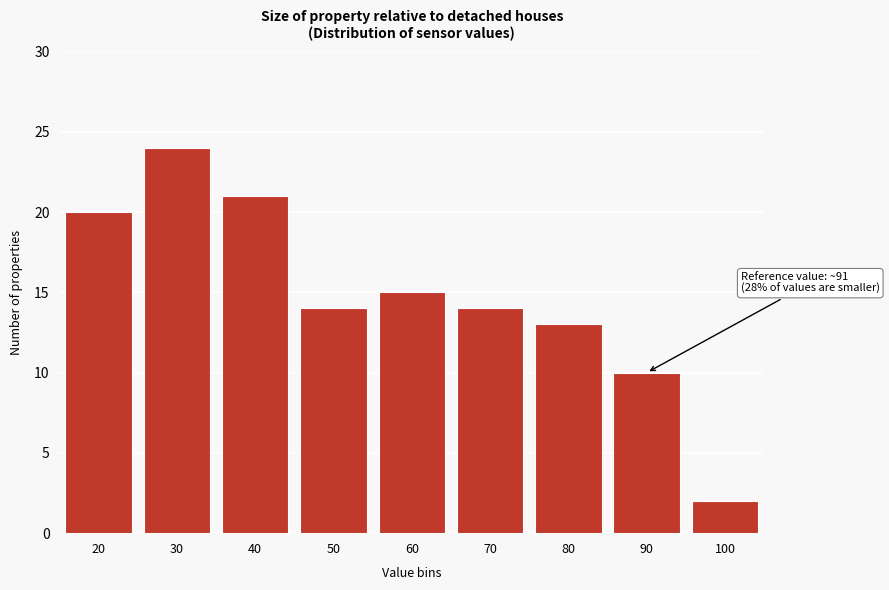

Reading left to right, extract all data points from this chart.

20=20	30=24	40=21	50=14	60=15	70=14	80=13	90=10	100=2